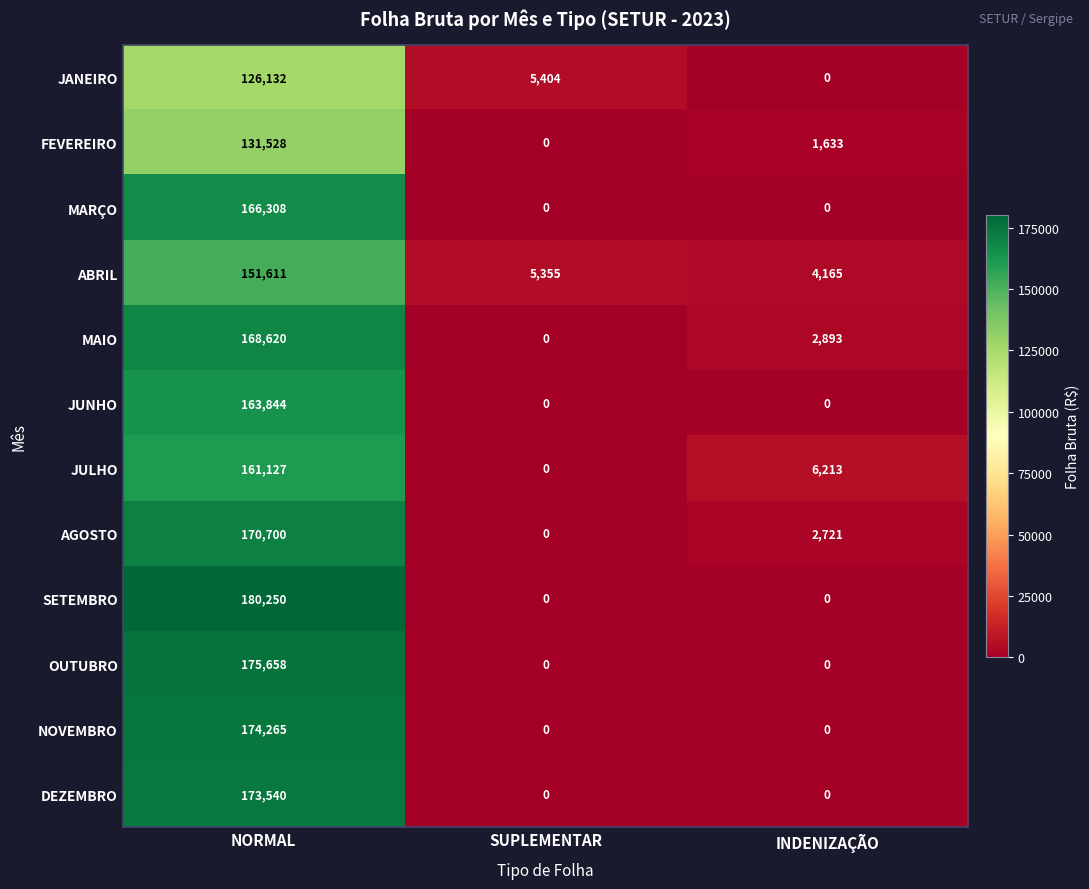

Rank the series at NORMAL from highest to lowest value.

SETEMBRO, OUTUBRO, NOVEMBRO, DEZEMBRO, AGOSTO, MAIO, MARÇO, JUNHO, JULHO, ABRIL, FEVEREIRO, JANEIRO